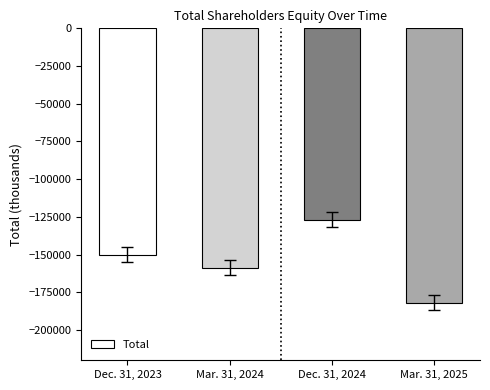

What is the average value?

-154382